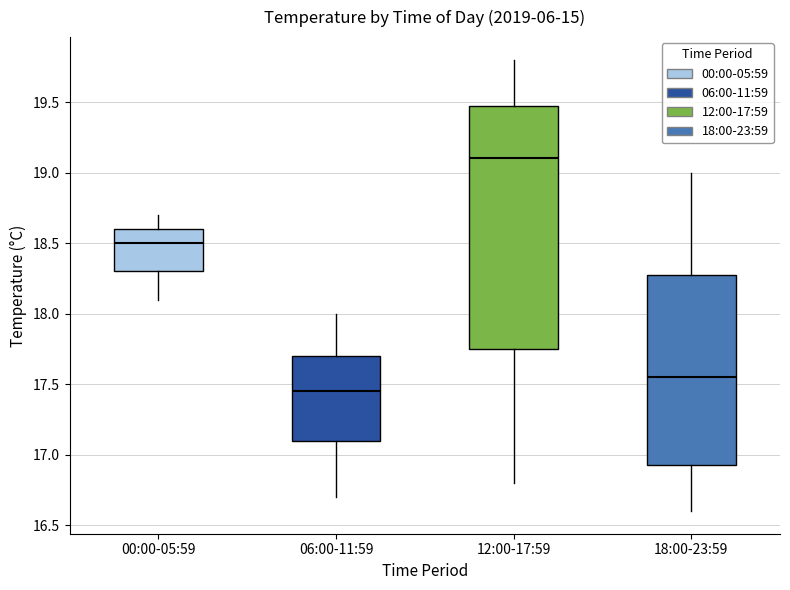

Comparing the boxes themselves (not the whiskers), which one is the tallest?

12:00-17:59